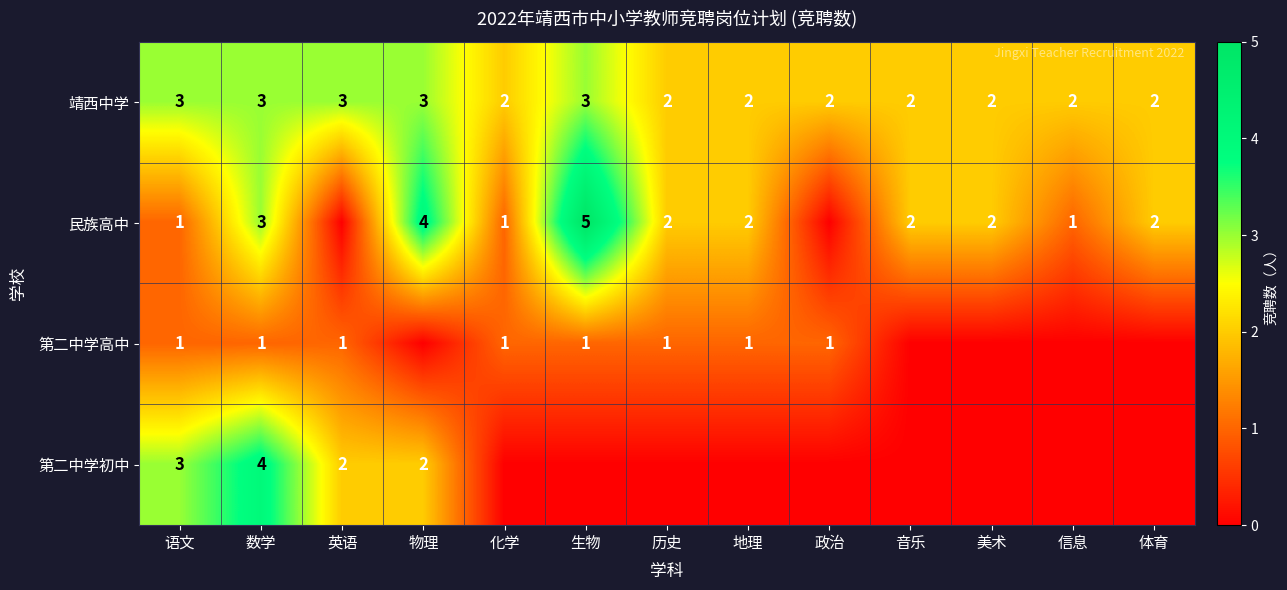

The 第二中学高中 series shows 0 at 化学. True or false?

False